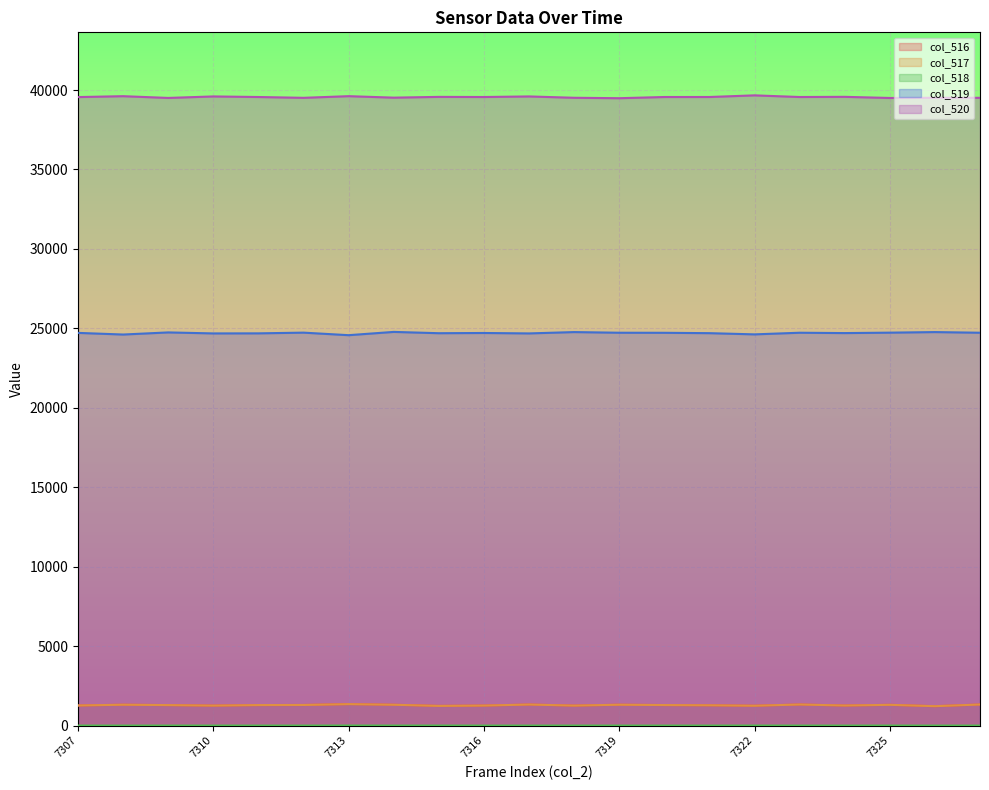

What is the value of the col_520 point at the 4th from the left?

39595